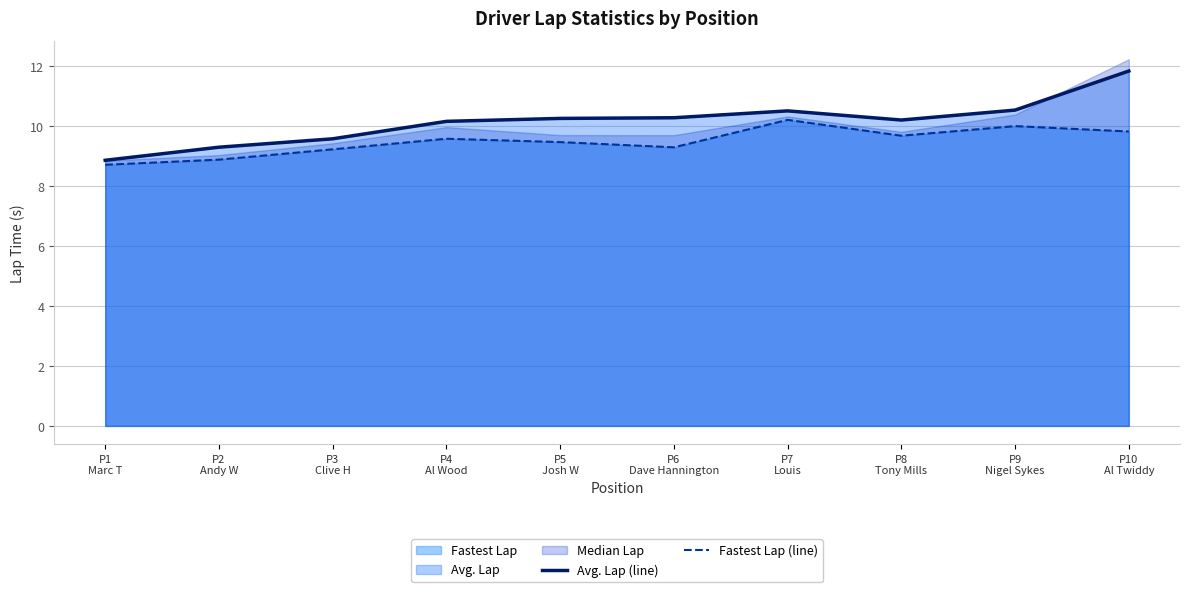

True or false: Fastest Lap (line) has a value of 9.5 at P5
Josh W.

True